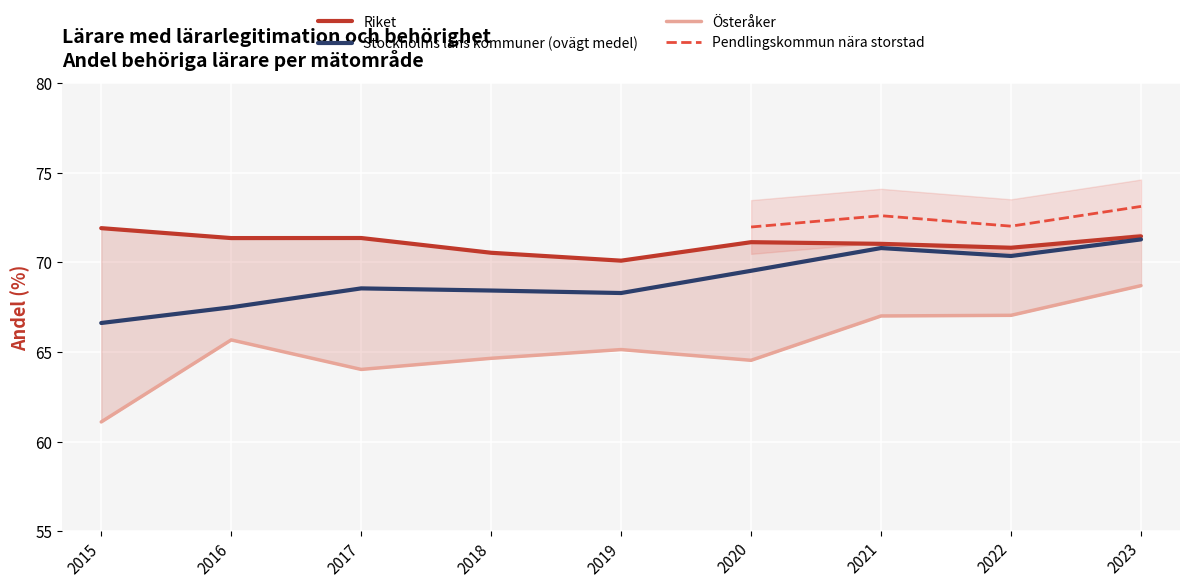

Where does the Stockholms läns kommuner (ovägt medel) series first go above 68?

2017